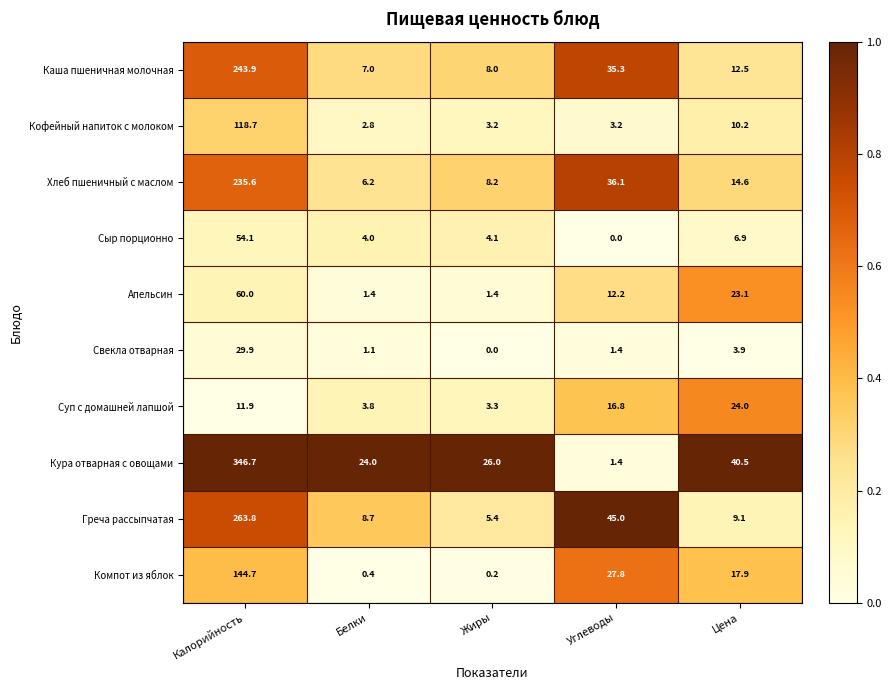

How many data points in Суп с домашней лапшой are above 11?

3